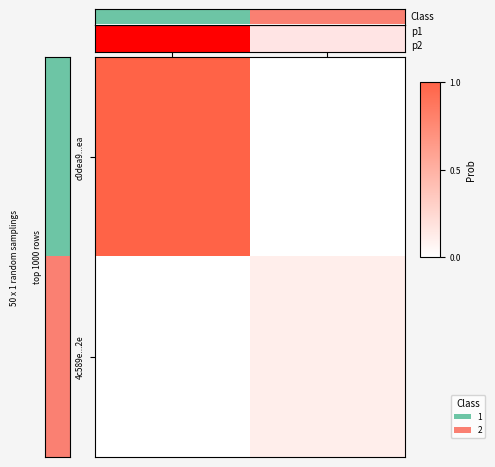

Which series changed the most between p1 (dir=-1) and p2 (dir=+1)?

4c589e...2e